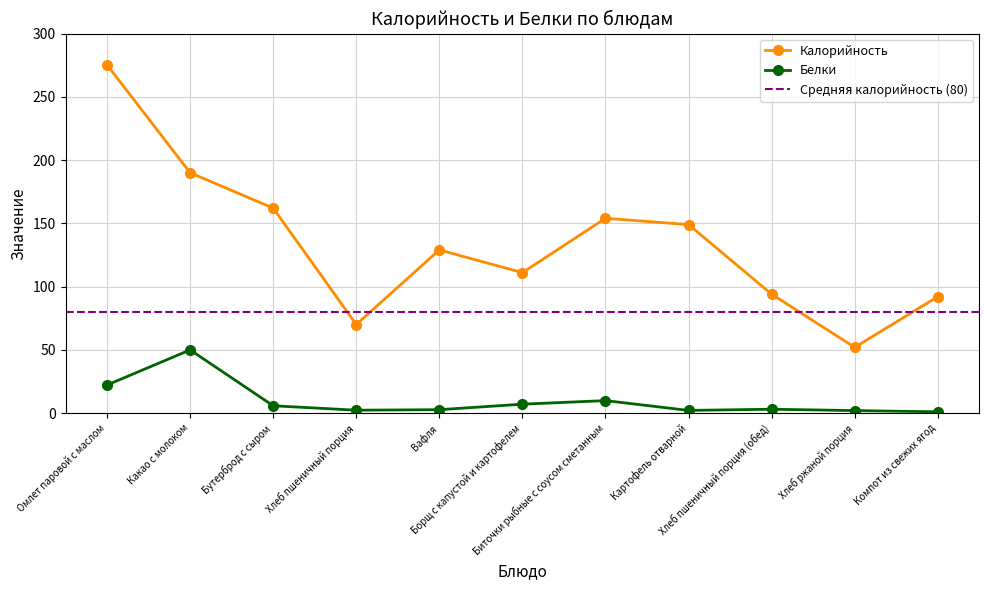

Reading left to right, what are all the values shown in this chart?

Калорийность: Омлет паровой с маслом=275.2	Какао с молоком=190.0	Бутерброд с сыром=162.0	Хлеб пшеничный порция=70.0	Вафля=129.0	Борщ с капустой и картофелем=111.0	Биточки рыбные с соусом сметанным=154.0	Картофель отварной=149.0	Хлеб пшеничный порция (обед)=94.0	Хлеб ржаной порция=52.0	Компот из свежих ягод=92.0
Белки: Омлет паровой с маслом=22.2	Какао с молоком=50.0	Бутерброд с сыром=5.8	Хлеб пшеничный порция=2.3	Вафля=2.7	Борщ с капустой и картофелем=7.0	Биточки рыбные с соусом сметанным=9.9	Картофель отварной=2.1	Хлеб пшеничный порция (обед)=3.0	Хлеб ржаной порция=2.0	Компот из свежих ягод=1.0